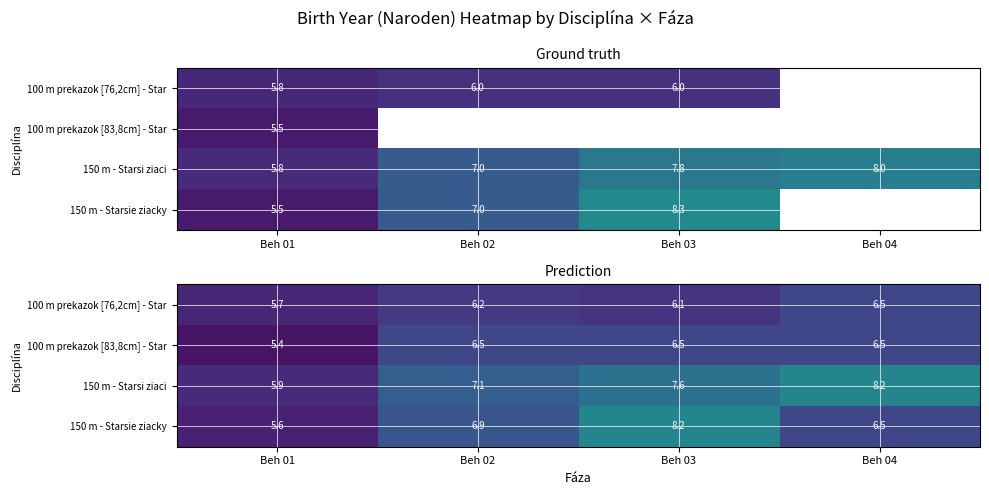

Which category has the lowest value in the 100 m prekazok [83,8cm] - Star series?

Beh 01